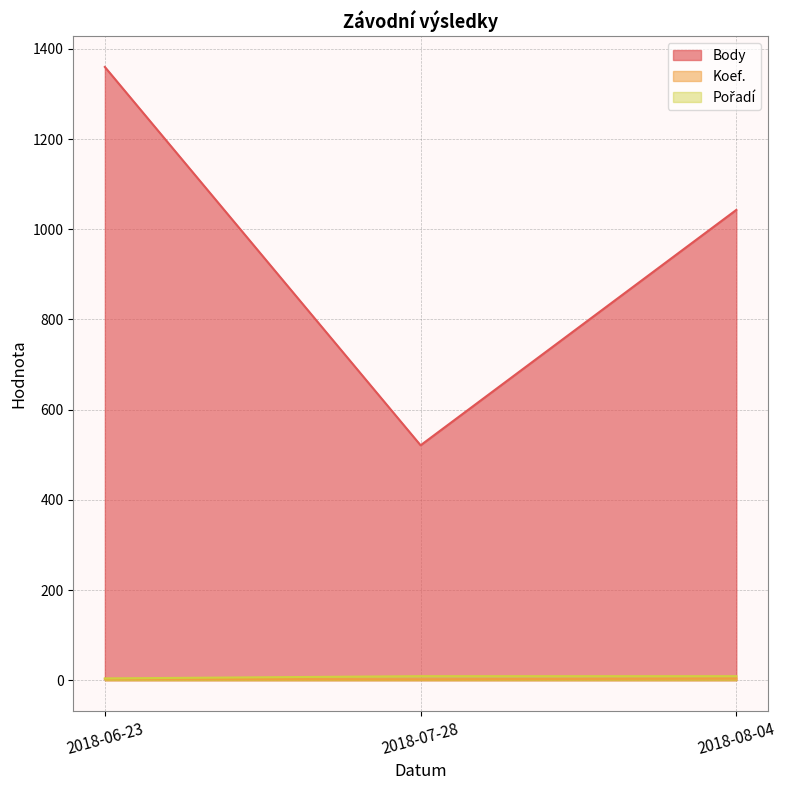

How many lines are shown in the chart?

3